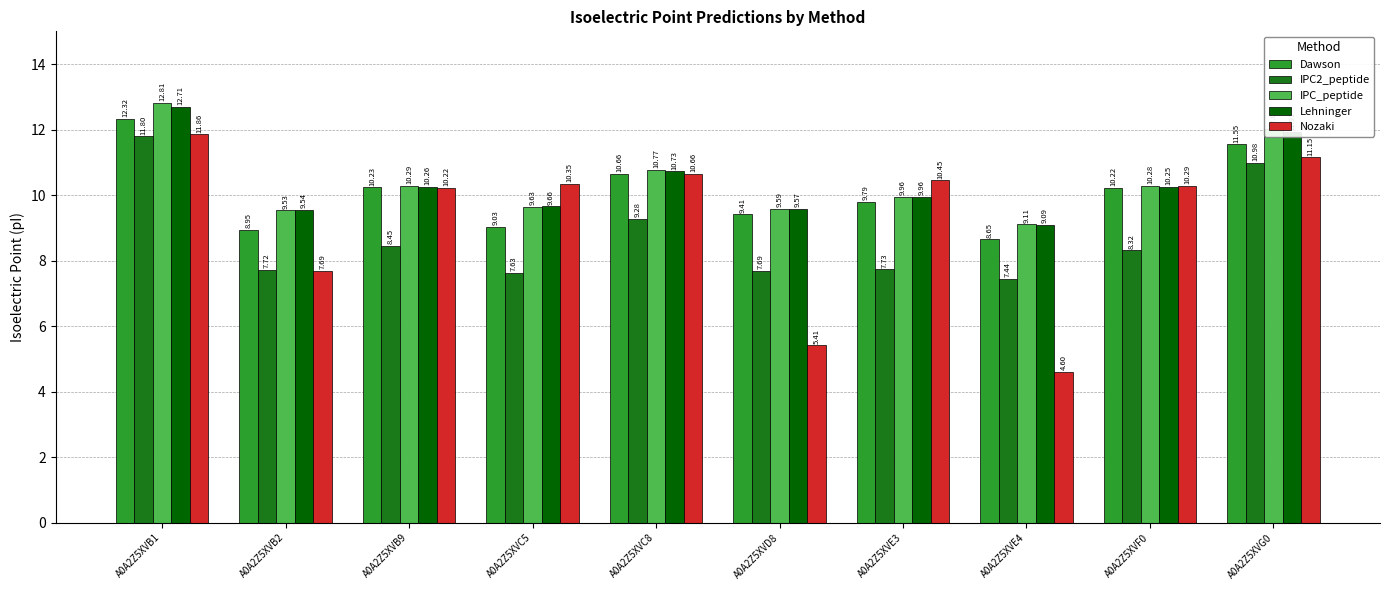

Which series has the largest range (max minus min)?

Nozaki